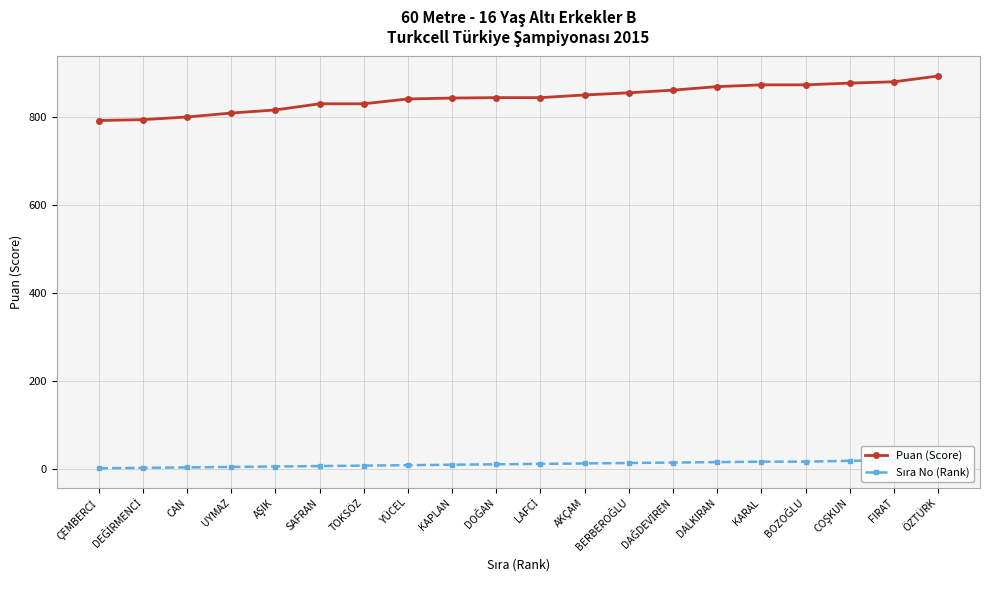

Count the number of categories in the chart.

20